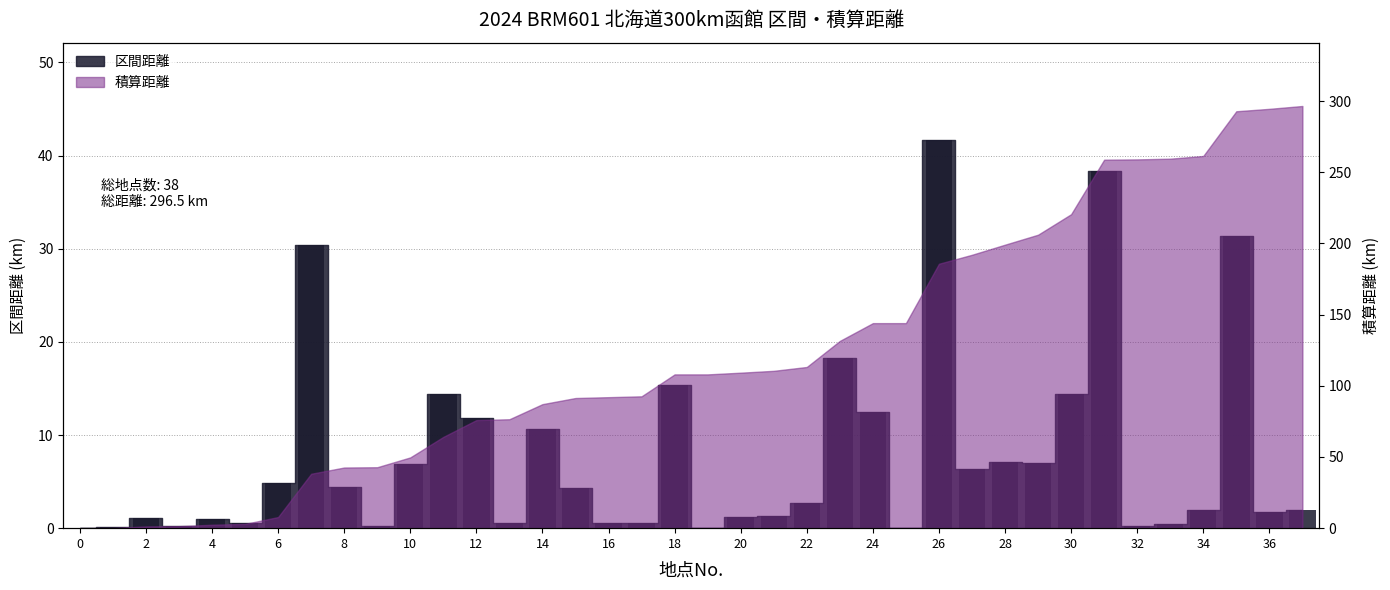

Which label corresponds to the largest value in the chart?

26